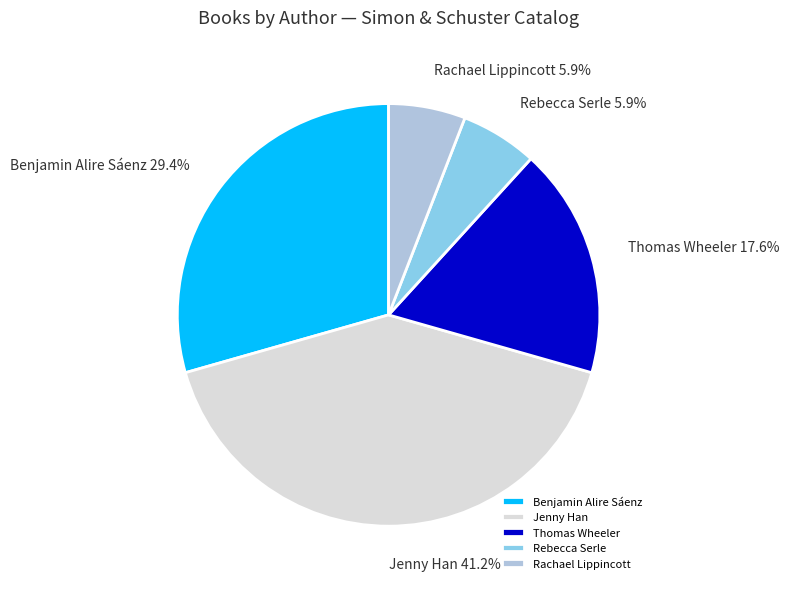

Which has a higher value, Thomas Wheeler or Benjamin Alire Sáenz?

Benjamin Alire Sáenz